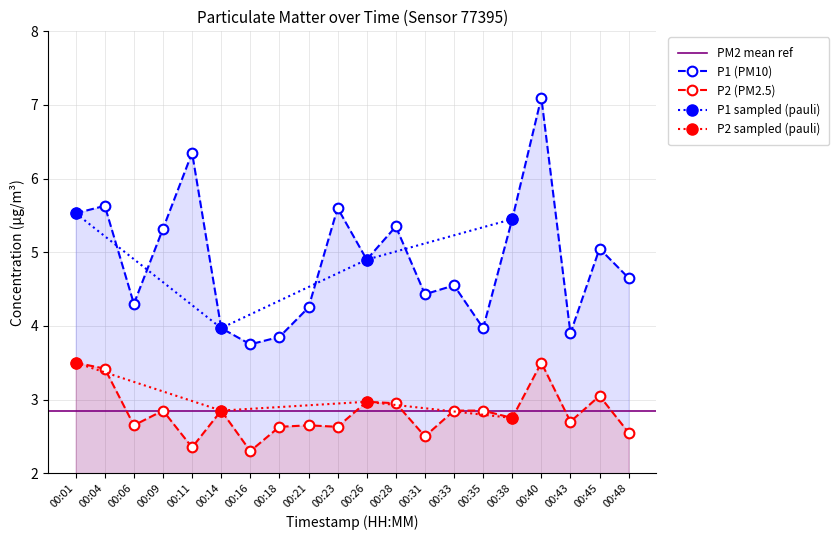

Which series has the largest range (max minus min)?

P1